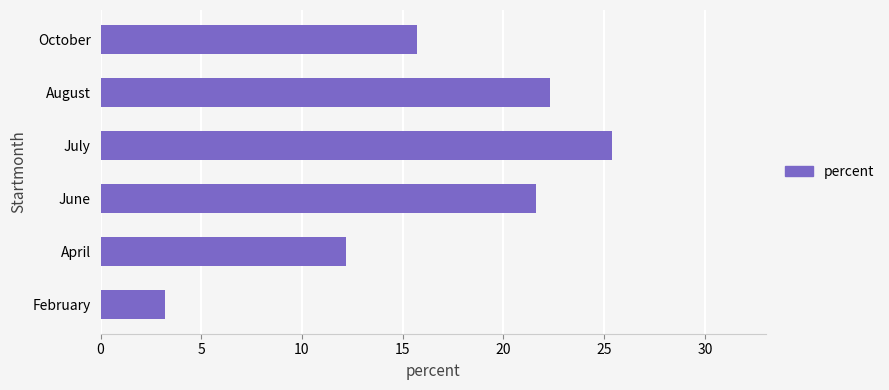

What is the average value?

16.7